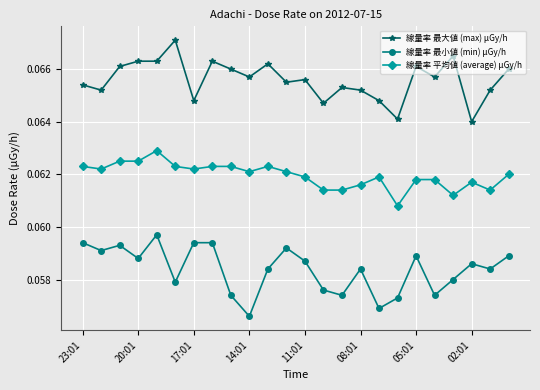

What is the sum of all 線量率 最小値 (min) μGy/h values?

1.4